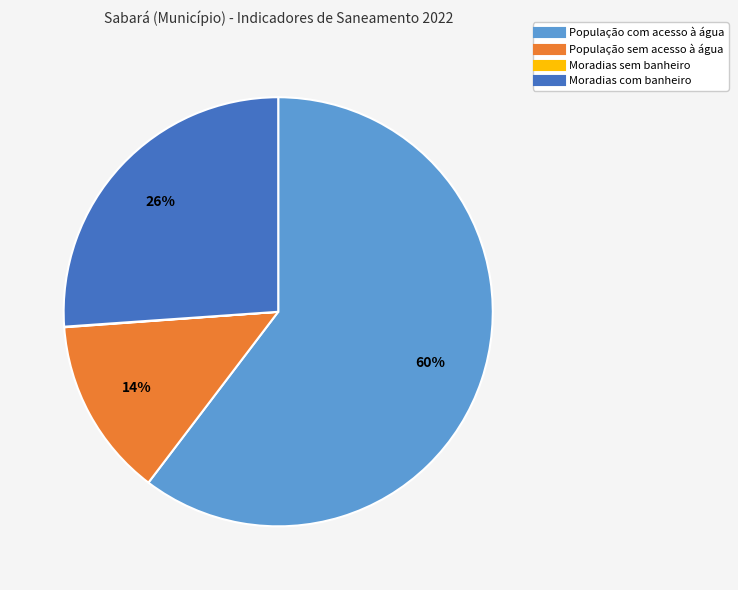

Is the sum of População sem acesso à água and População com acesso à água greater than half?

Yes